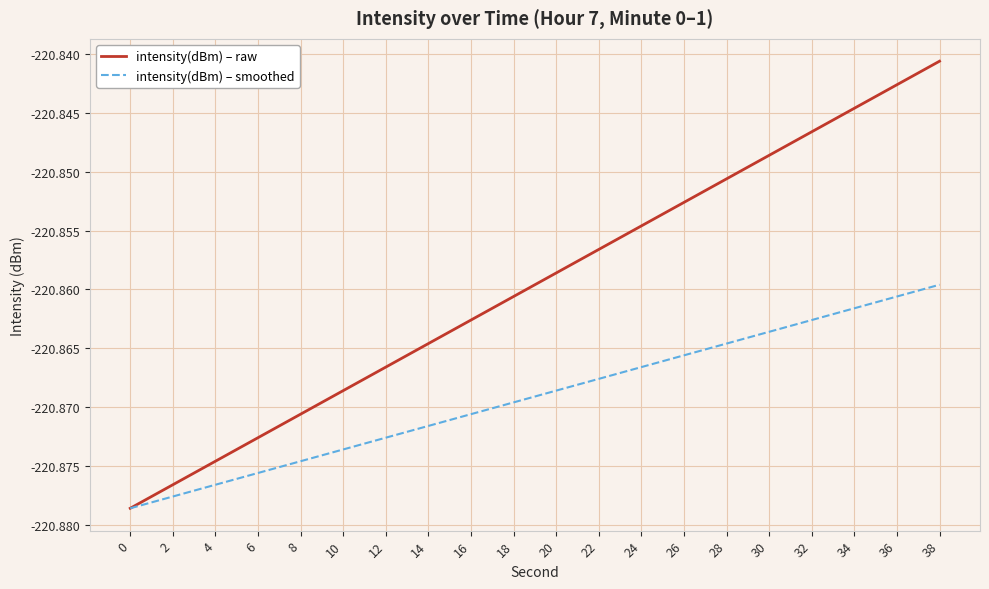

List the series in order of their peak value, lowest first.

intensity(dBm) – smoothed, intensity(dBm) – raw